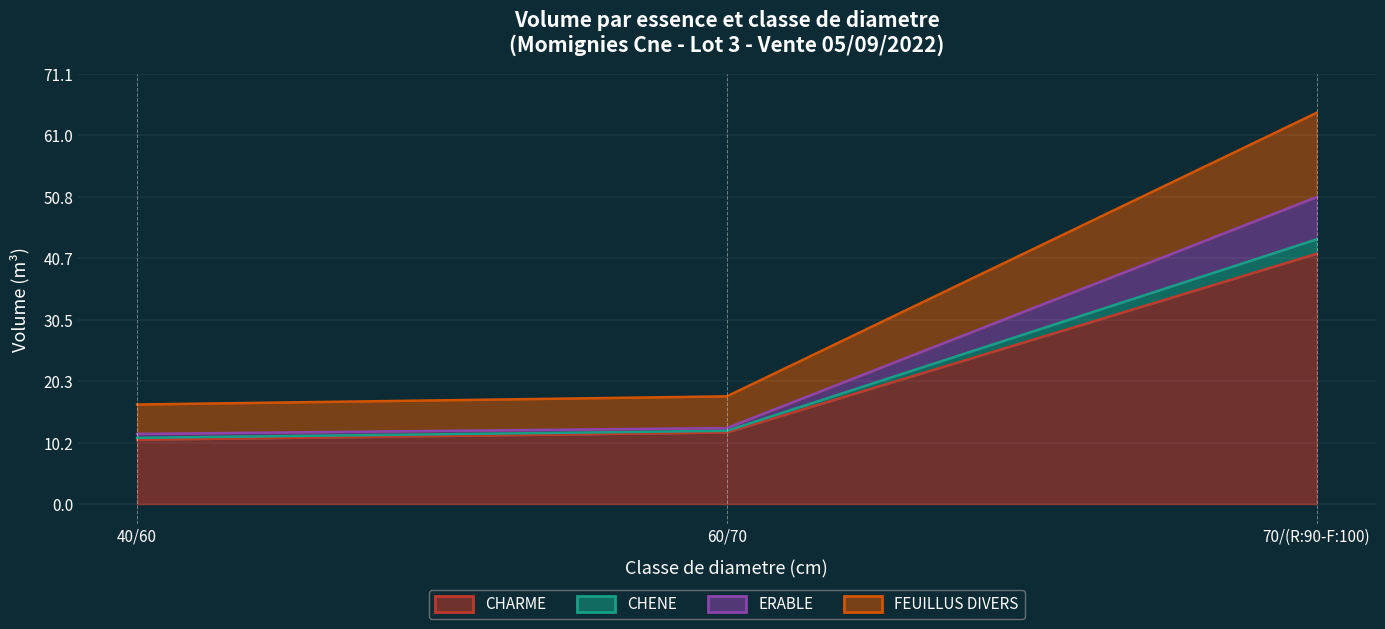

At which label does CHENE reach its minimum?

40/60